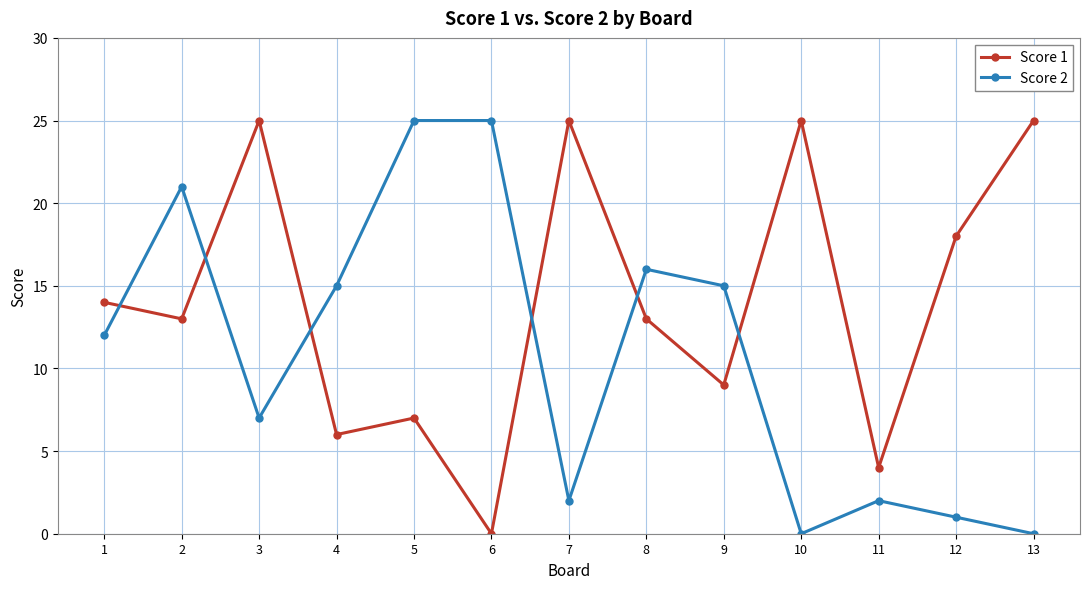

Rank the series by their average value, from highest to lowest.

Score 1, Score 2